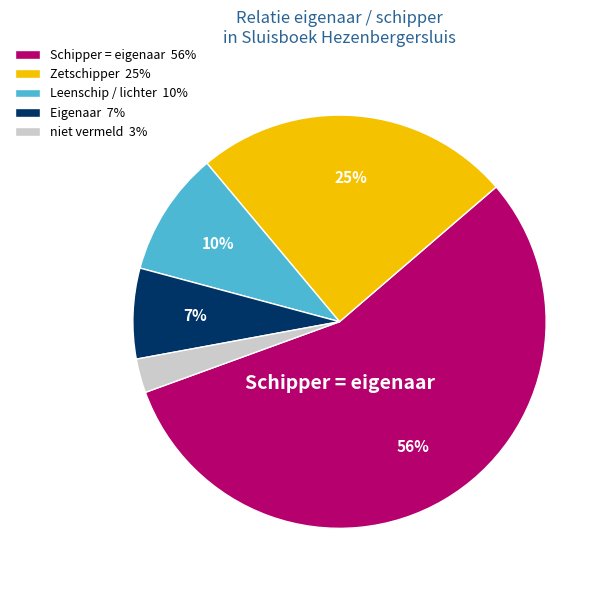

Does any single category account for the majority?

Yes